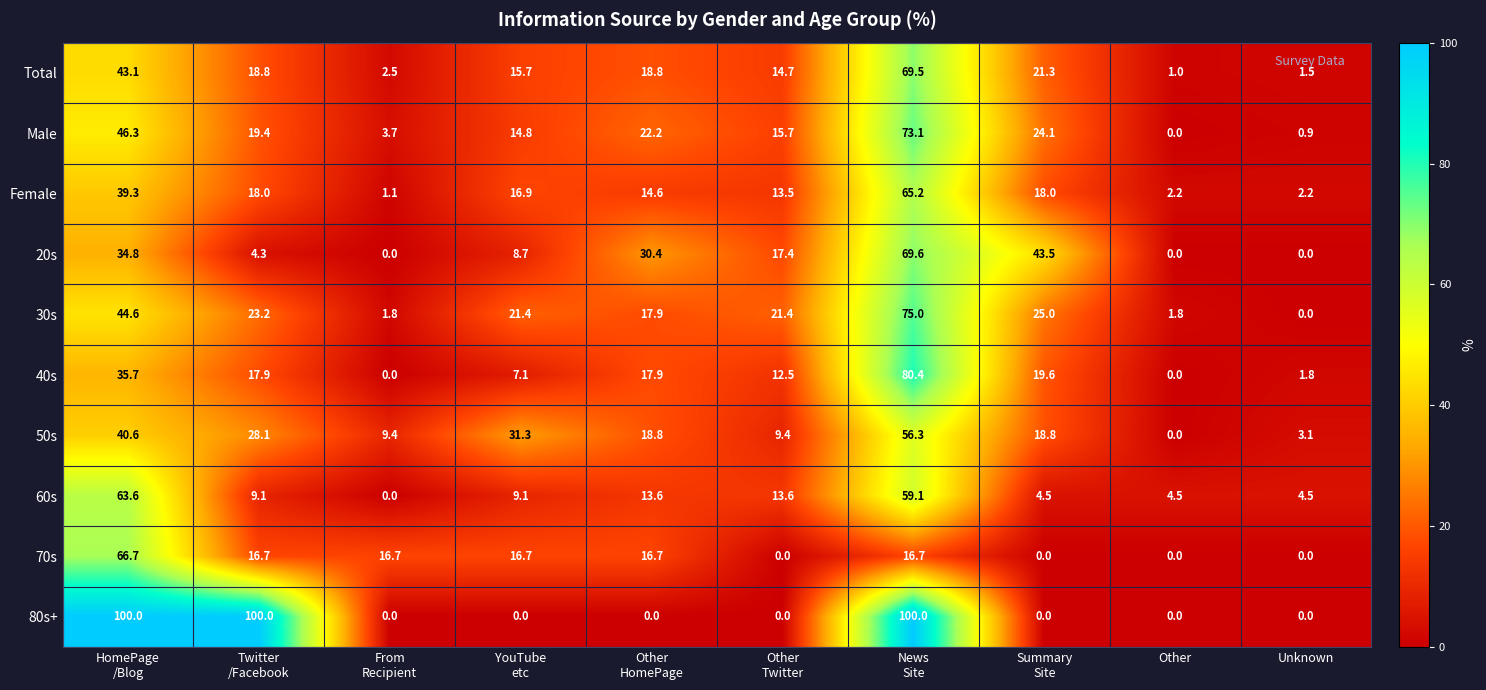

Rank the series by their maximum value, from lowest to highest.

50s, 60s, Female, 70s, Total, 20s, Male, 30s, 40s, 80s+